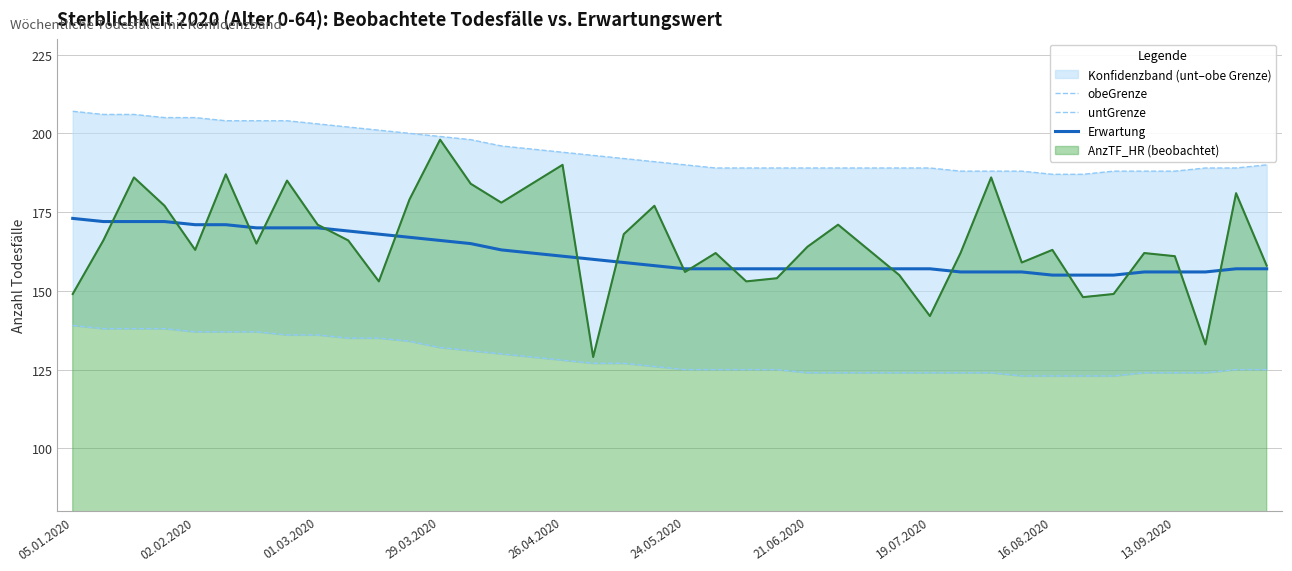

The value of Erwartung at 26.04.2020 is 305. True or false?

False